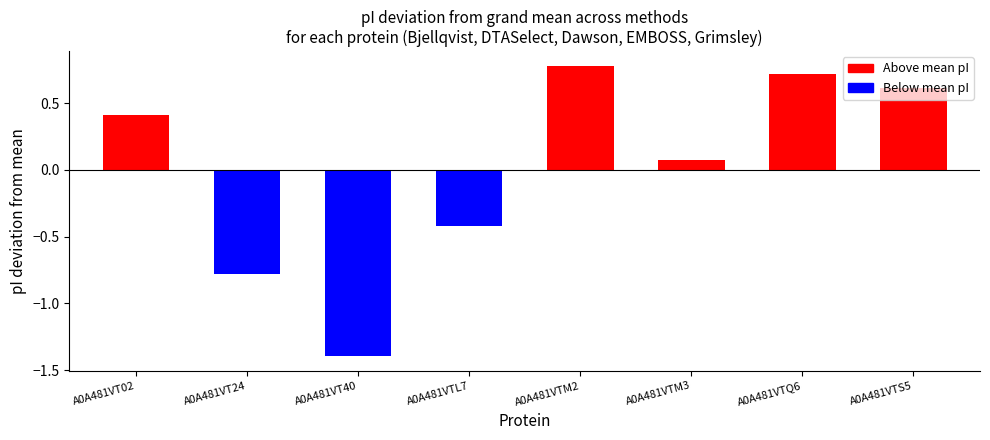

Are the bars grouped side by side (vs. stacked)?

No